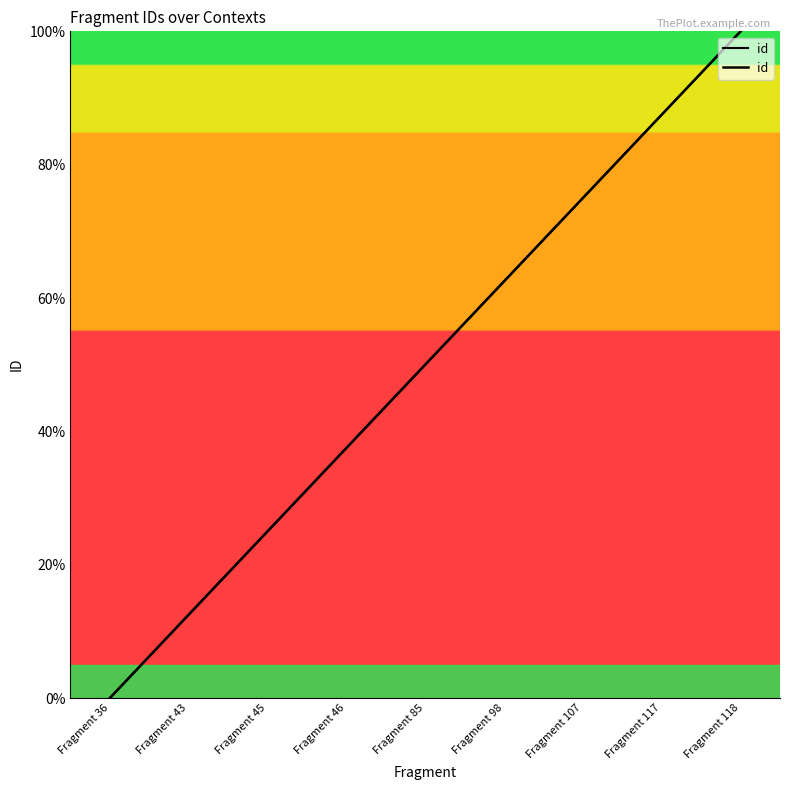

Reading left to right, list all the values displayed in this chart.

Fragment 36=0.0	Fragment 43=12.5	Fragment 45=25.0	Fragment 46=37.5	Fragment 85=50.0	Fragment 98=62.5	Fragment 107=75.0	Fragment 117=87.5	Fragment 118=100.0